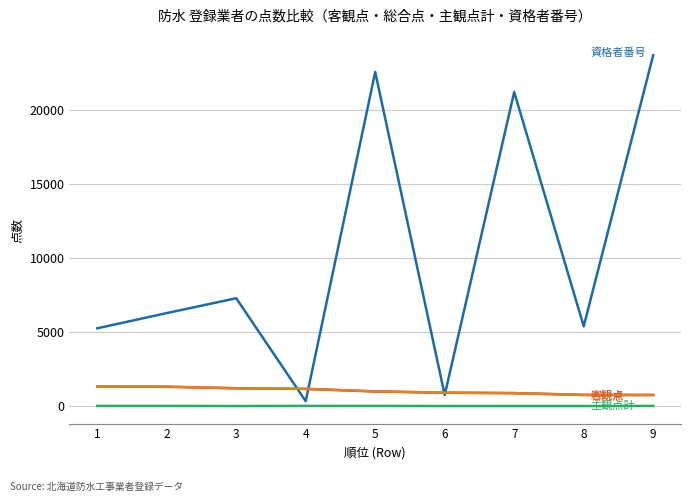

What is the greatest value displayed?

23681